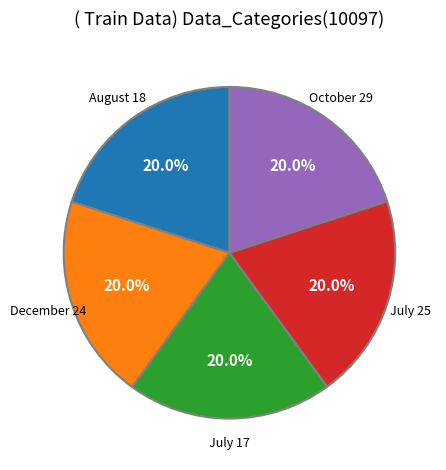

Count the number of slices in the pie.

5